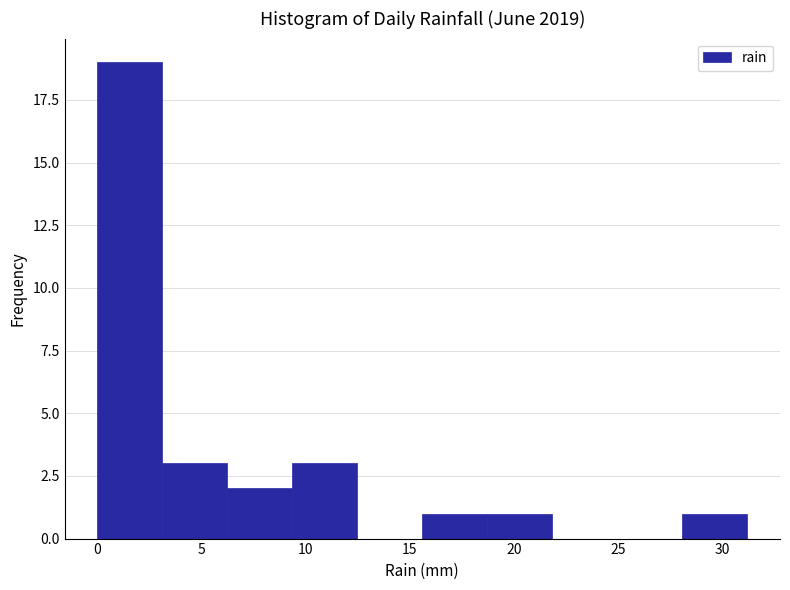

Which range on the x-axis has the tallest bar?

0.0 to 3.0